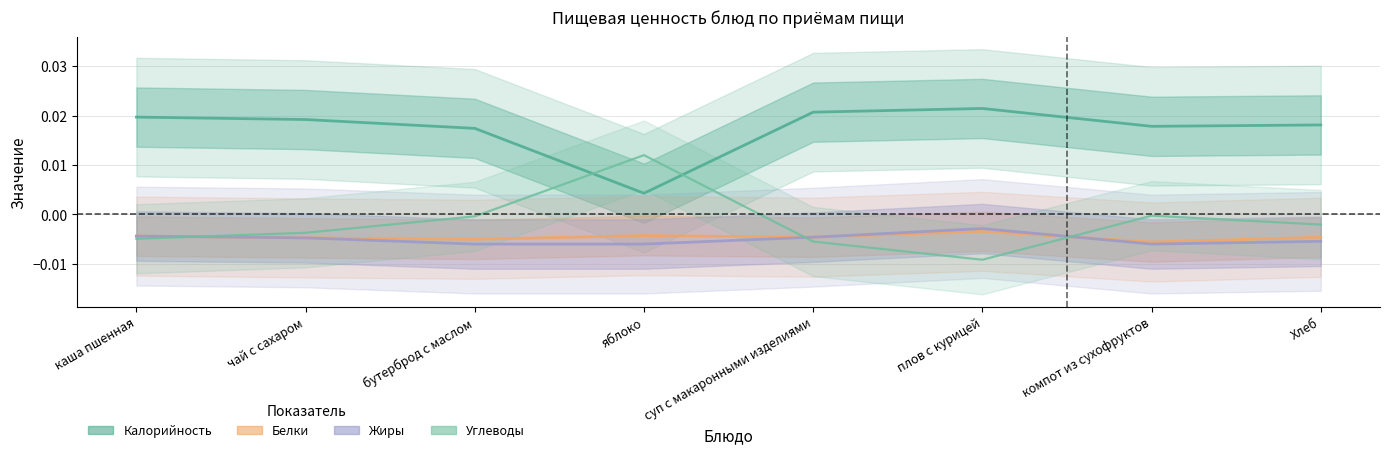

What position from the right is каша пшенная?

8